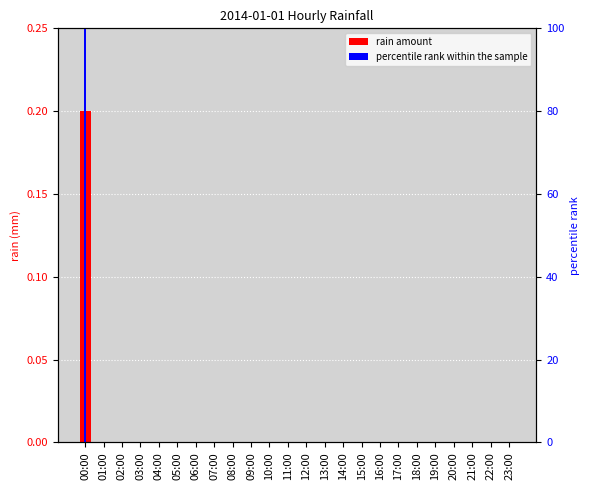

At which category is the sum across all series the highest?

00:00